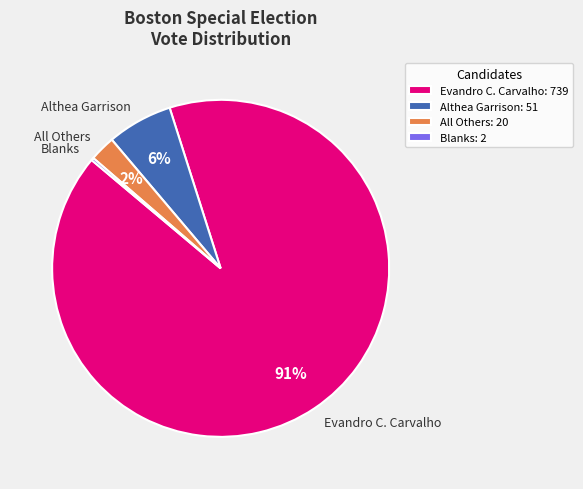

To the nearest percent, what portion does All Others represent?

2%